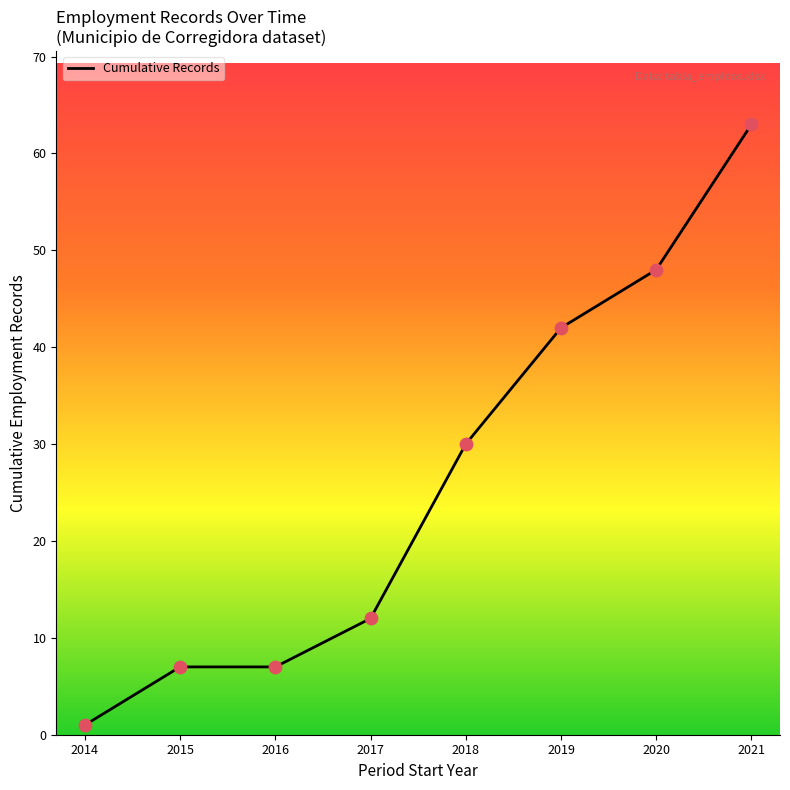

What is the ratio of the value at 2017 to the value at 2016?

1.7